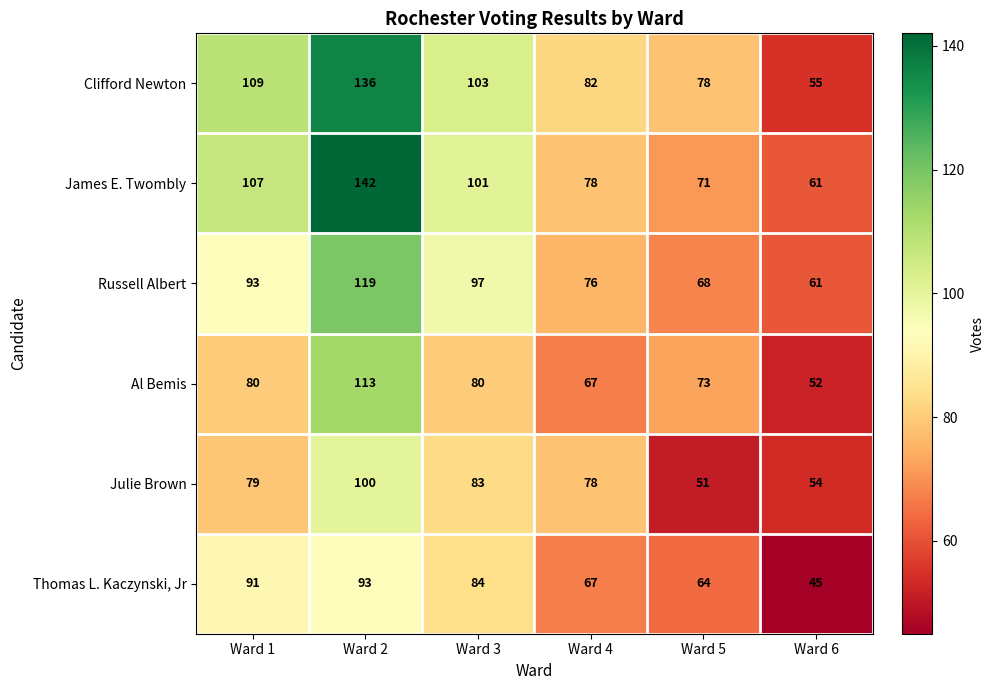

Where does the James E. Twombly series first go above 101?

Ward 1